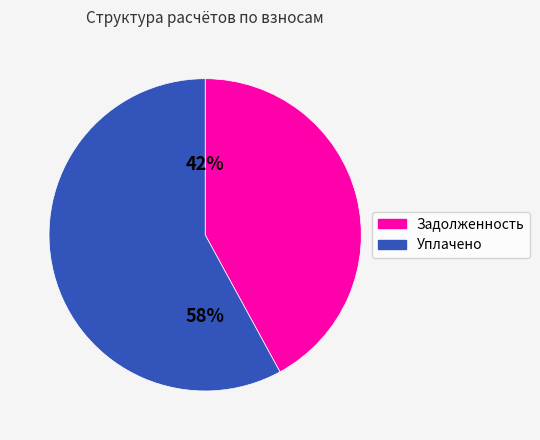

To the nearest percent, what is the difference between the largest and smallest slice percentages?

16%